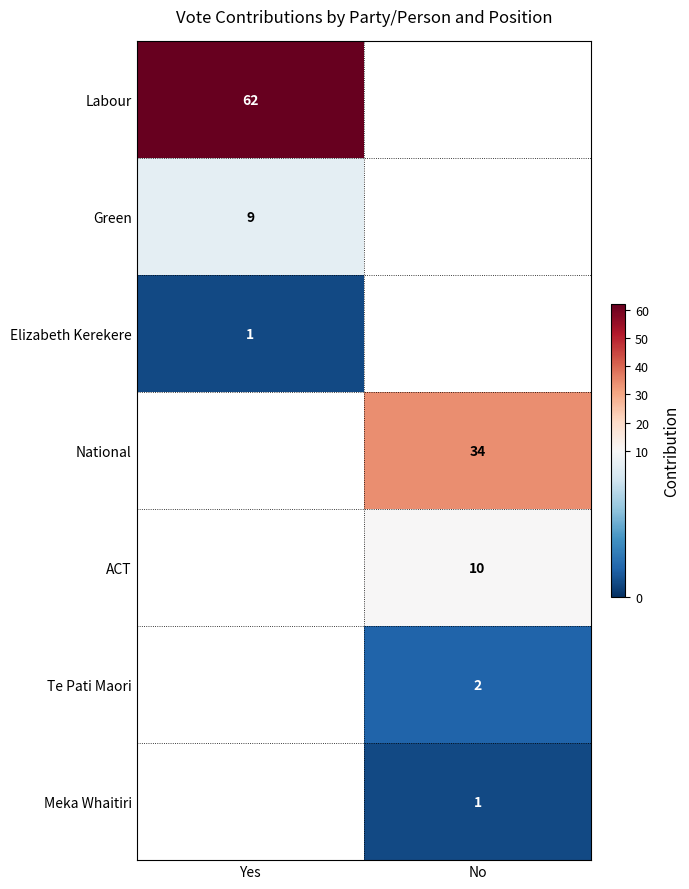

What is the spread (max minus min) of values at Yes?

61.0